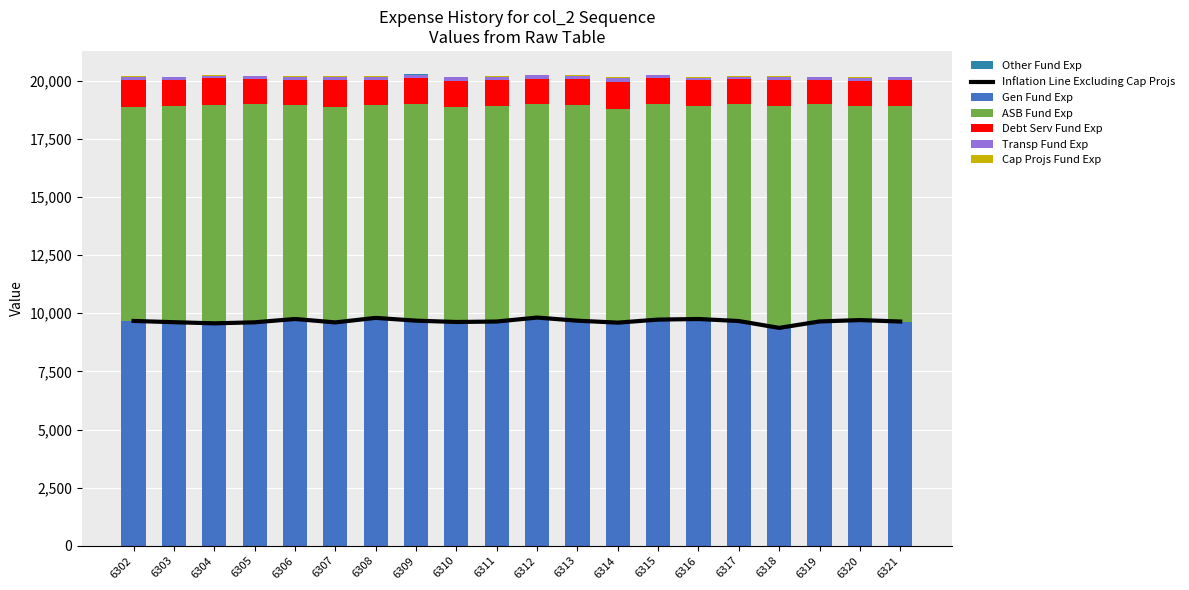

Count the number of categories in the chart.

20